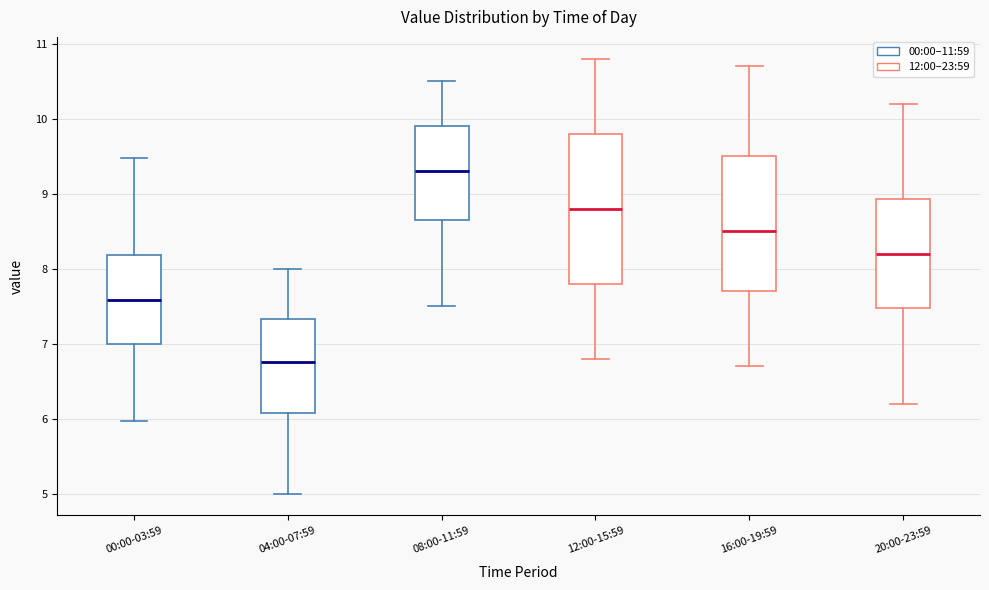

Which box's median line is the lowest?

04:00-07:59